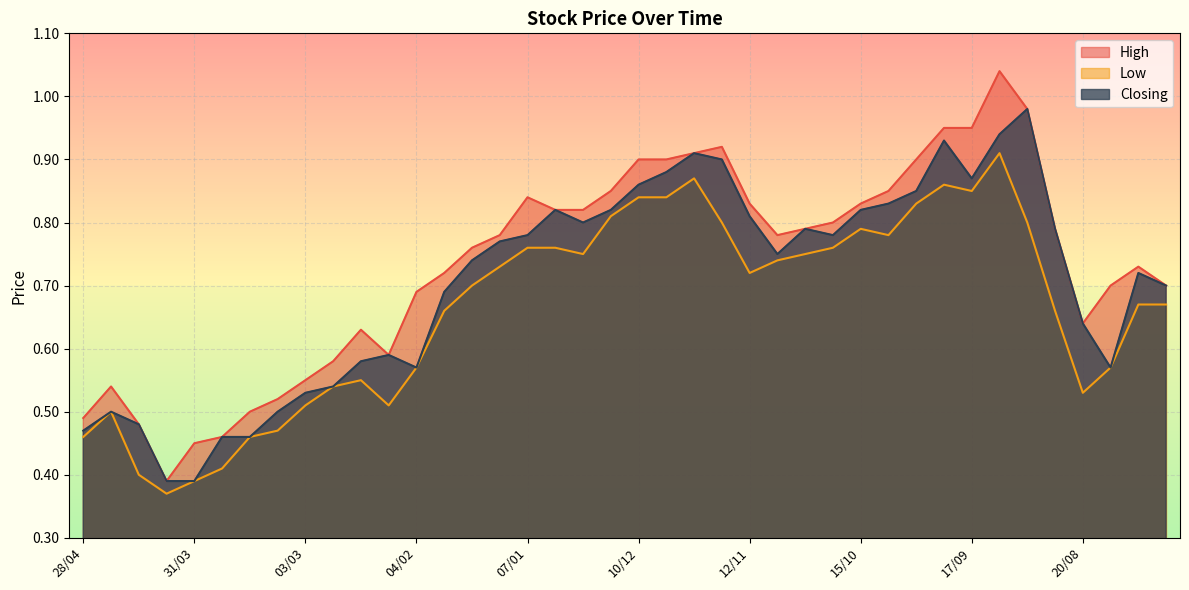

True or false: Low has a value of 0.8 at 03/03.

False